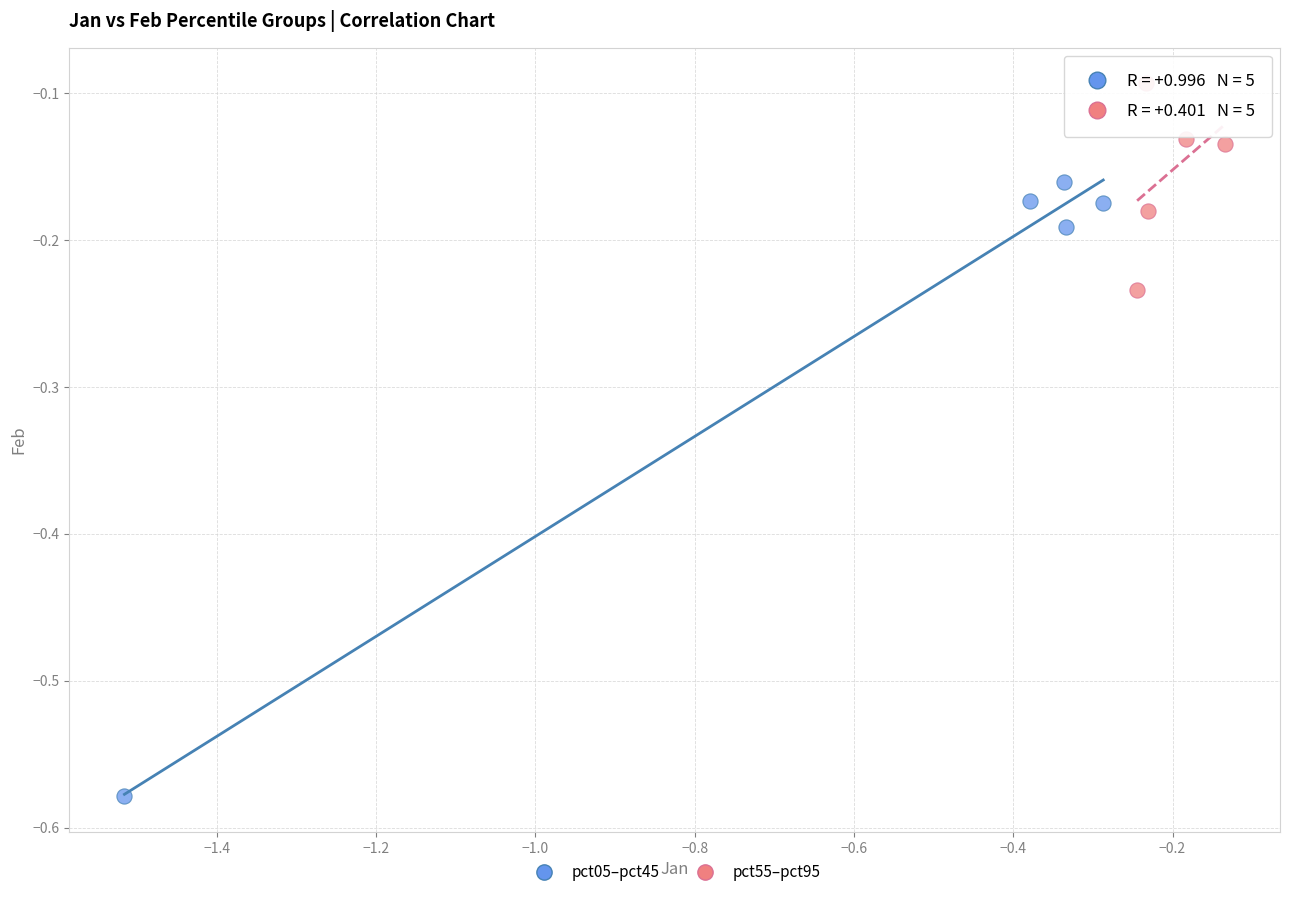

Which series contains the lowest Y value?

pct05–pct45